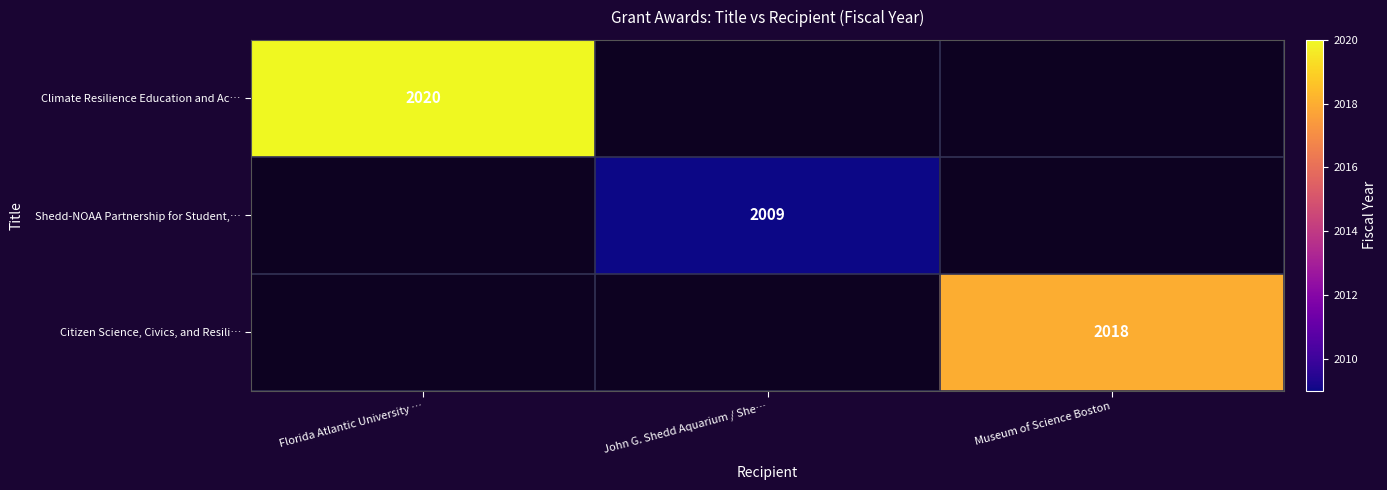

The Shedd-NOAA Partnership for Student,… series shows 708 at John G. Shedd Aquarium / She…. True or false?

False